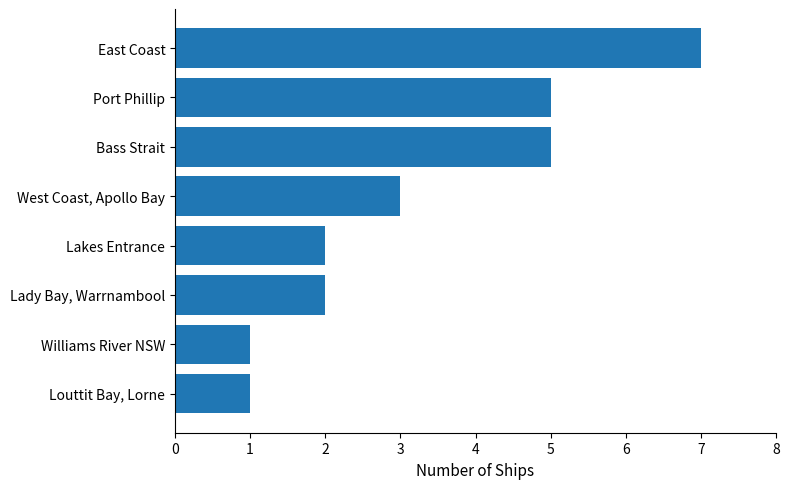

Is it true that the value at West Coast, Apollo Bay is 3?

True